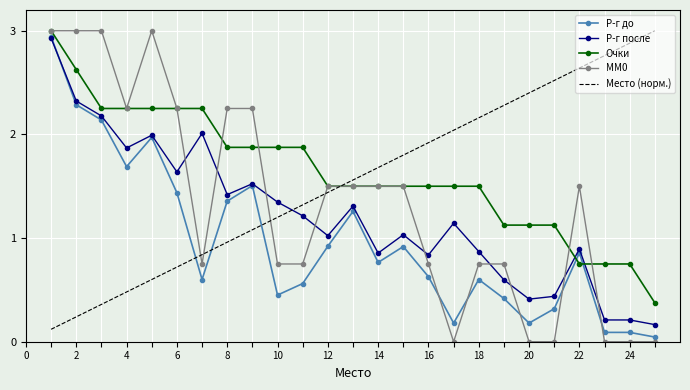

How many distinct data groups are displayed?

5